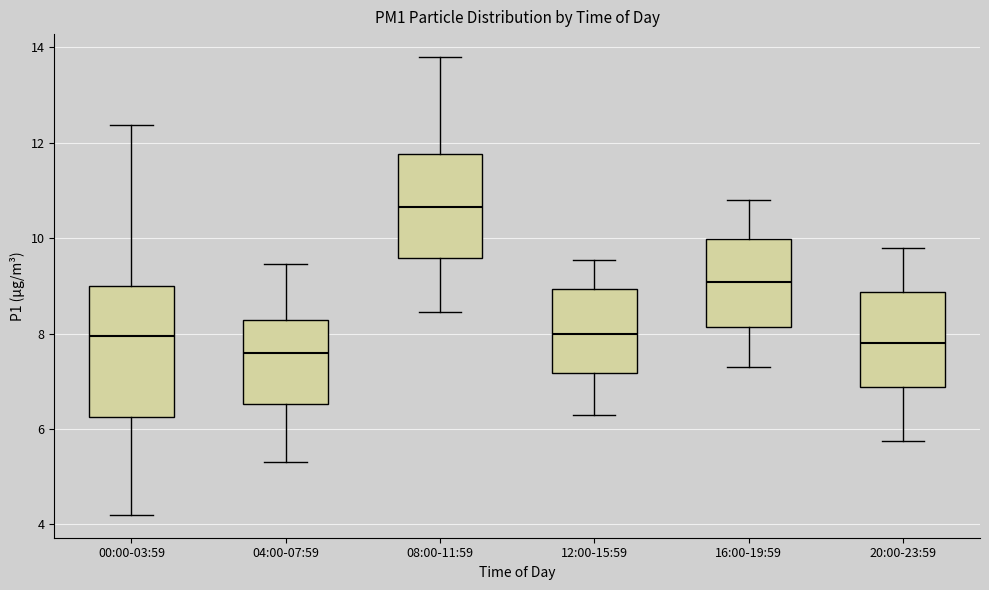

Reading left to right, read every box against the y-axis: the position of its median line, the range the box covers, and the ends of its whiskers. The values are not printed on the chart, so give them approximately, as read against the axis.

00:00-03:59: median 8.0, box 6.2 to 9.0, whiskers 4.2 to 12.4
04:00-07:59: median 7.6, box 6.6 to 8.2, whiskers 5.4 to 9.4
08:00-11:59: median 10.6, box 9.6 to 11.8, whiskers 8.4 to 13.8
12:00-15:59: median 8.0, box 7.2 to 9.0, whiskers 6.4 to 9.6
16:00-19:59: median 9.0, box 8.2 to 10.0, whiskers 7.4 to 10.8
20:00-23:59: median 7.8, box 6.8 to 8.8, whiskers 5.8 to 9.8